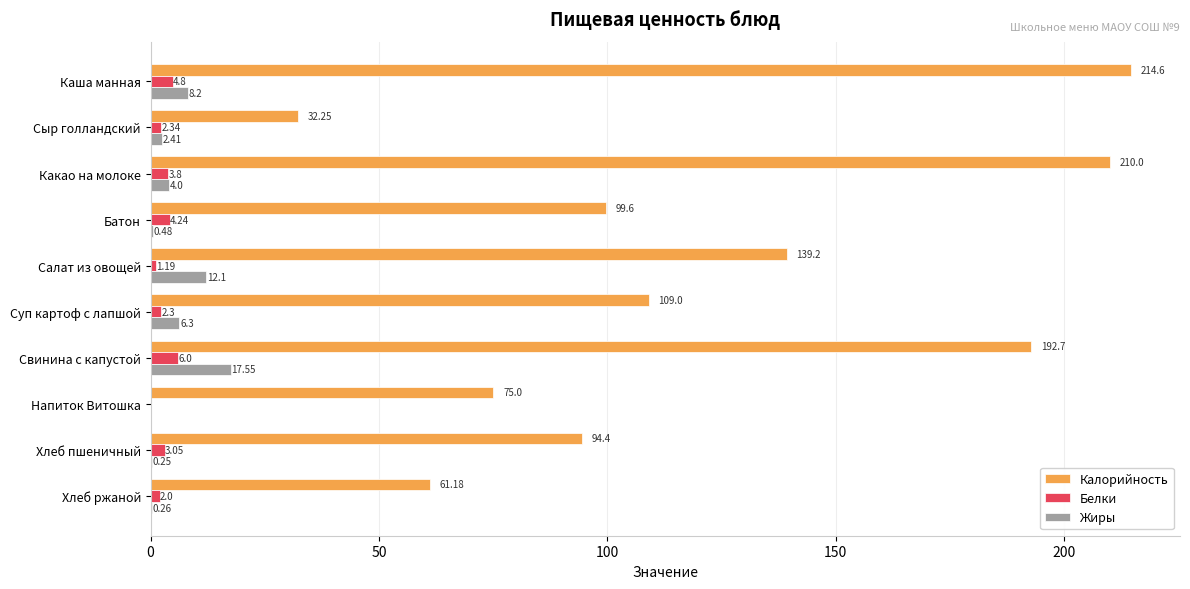

At which label is Белки closest to 3?

Хлеб пшеничный